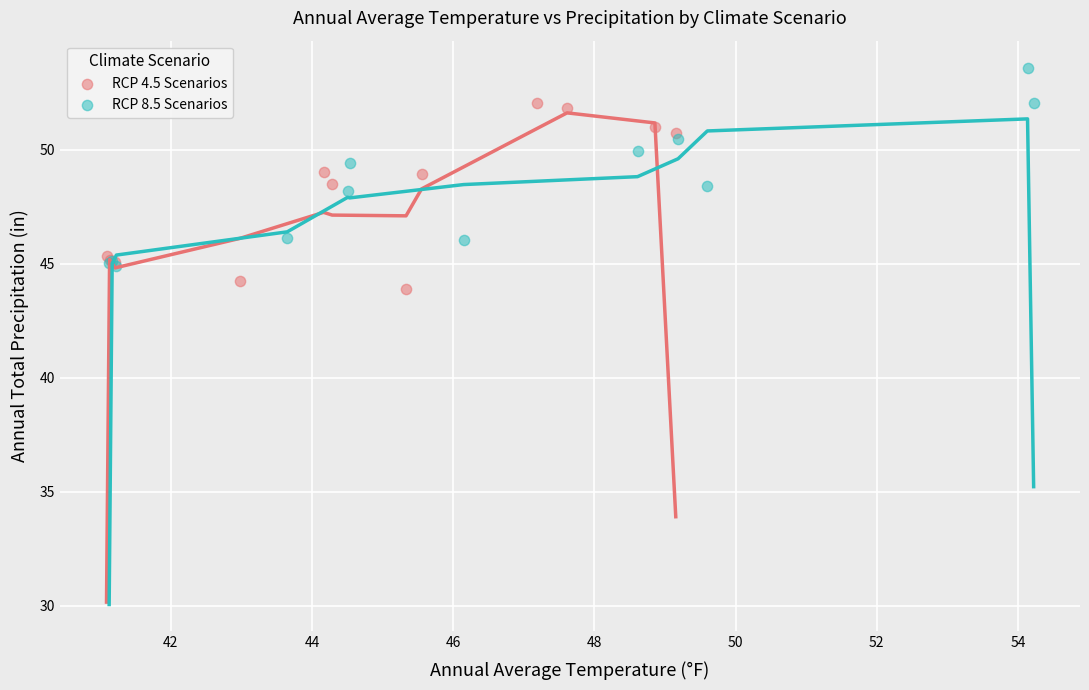

Which series contains the highest Y value?

RCP 8.5 Scenarios